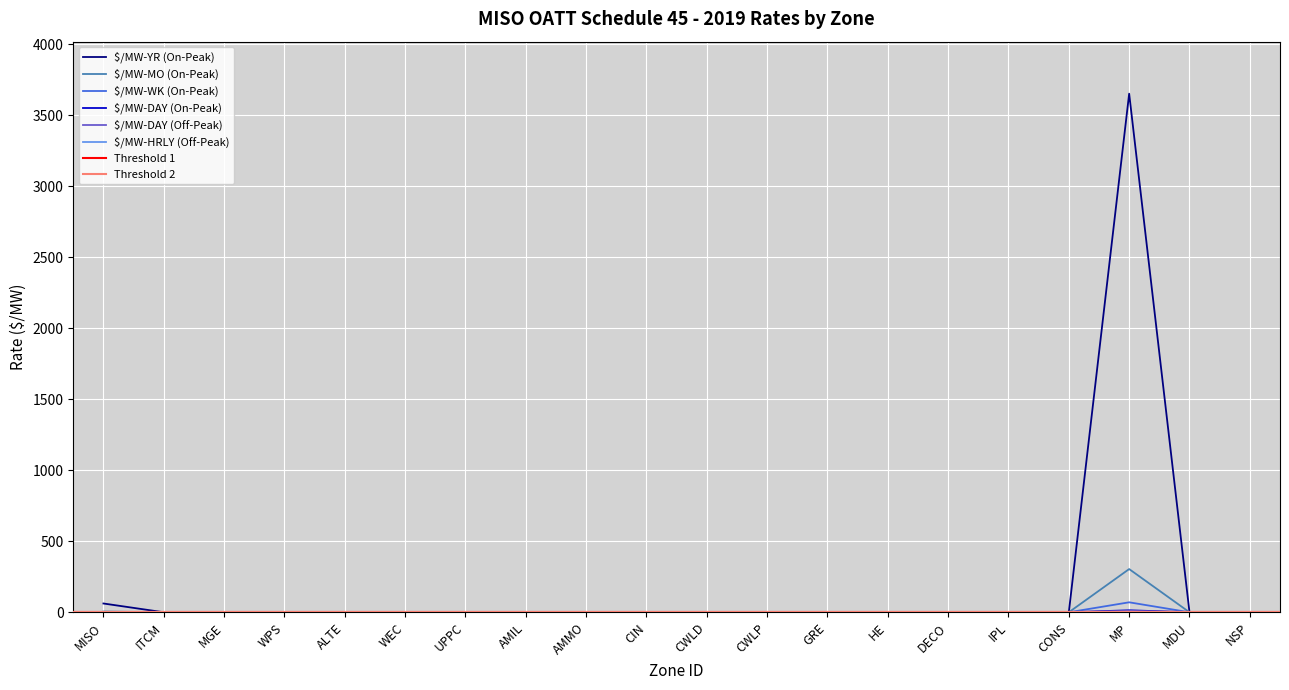

Is it true that $/MW-MO (On-Peak) equals -207.7 at CIN?

False